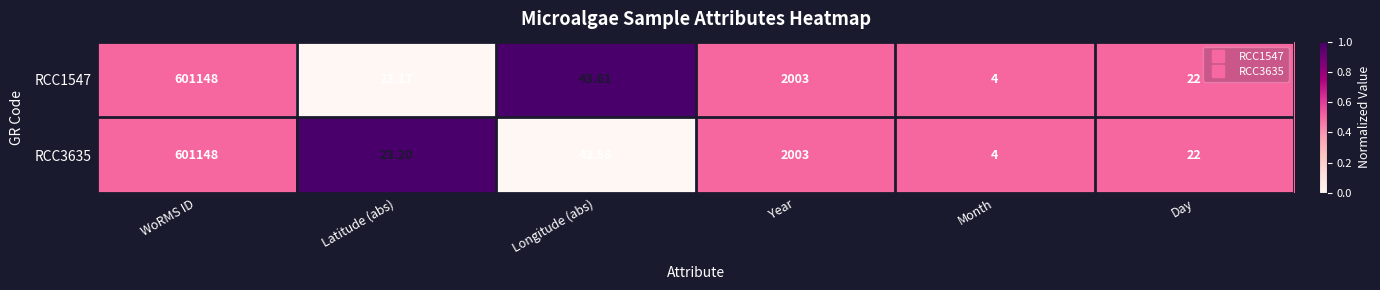

List the labels in order of RCC1547 value, smallest first.

Month, Day, Latitude (abs), Longitude (abs), Year, WoRMS ID